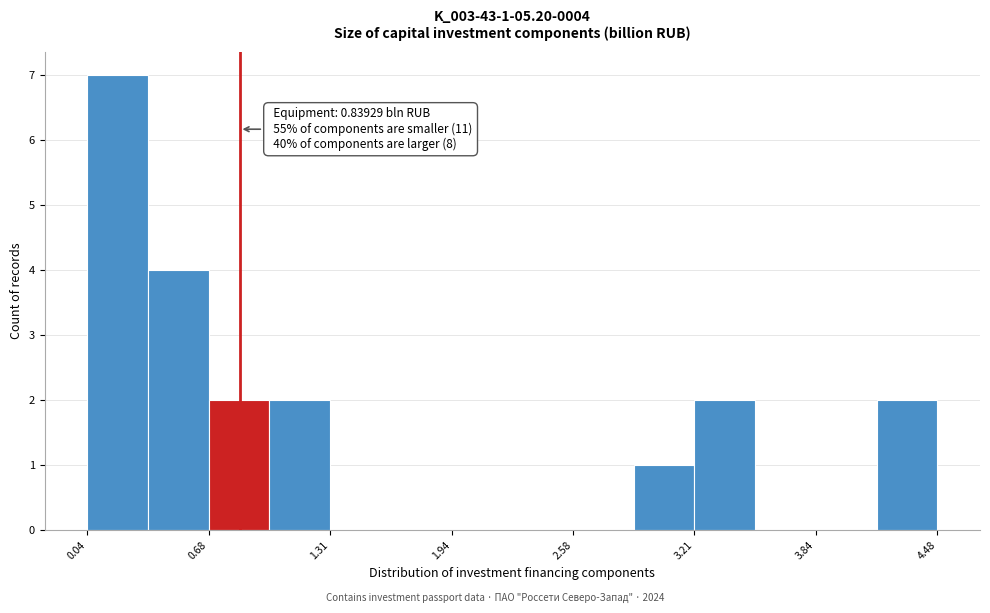

Around what value on the x-axis is the tallest bar? Give the approximate position of its centre, as read against the axis.

0.2